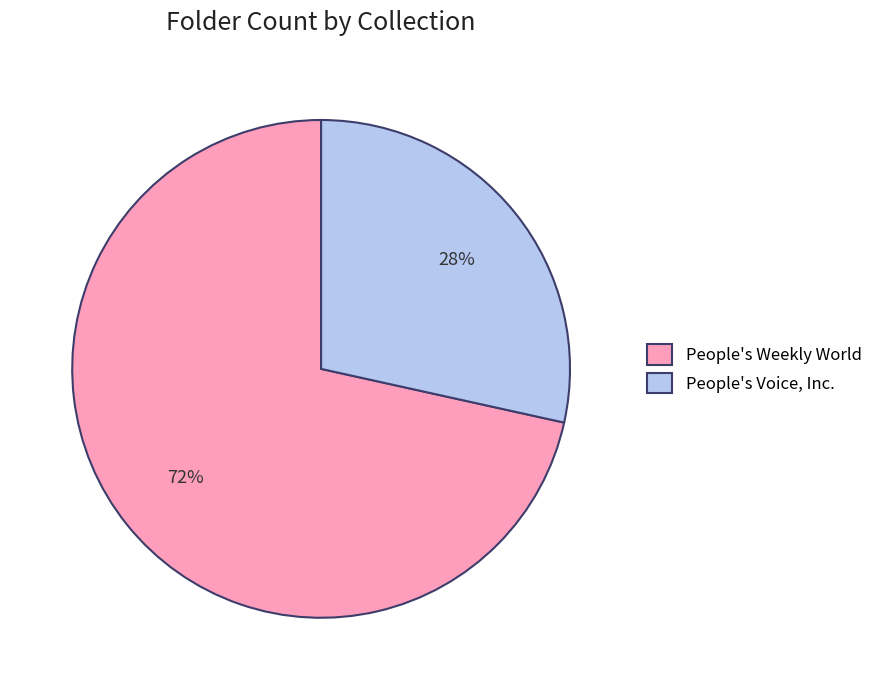

To the nearest percent, what portion does People's Voice, Inc. represent?

28%